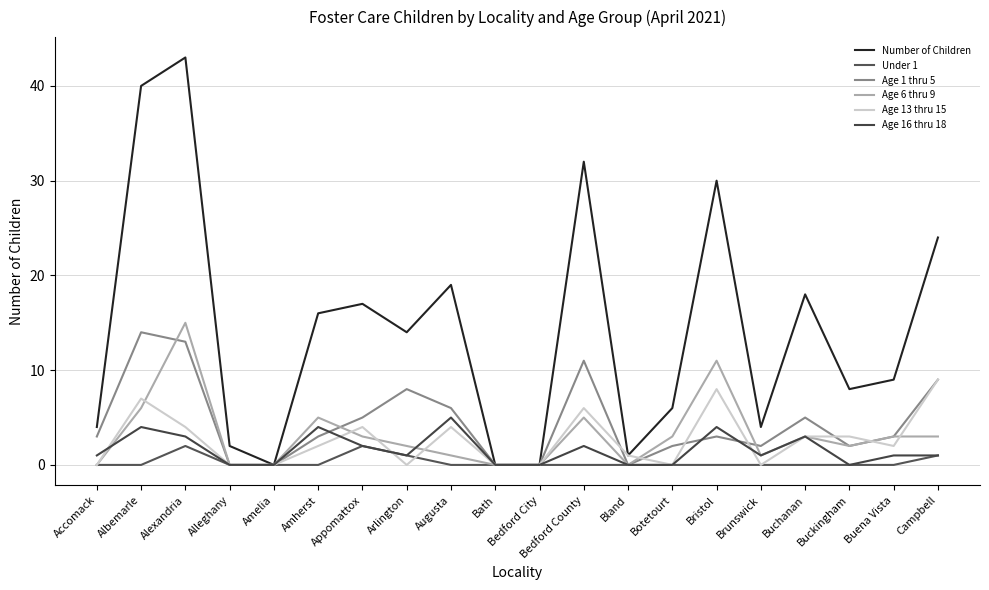

Reading right to left, list all the values displayed in this chart.

Number of Children: 24	9	8	18	4	30	6	1	32	0	0	19	14	17	16	0	2	43	40	4
Under 1: 1	0	0	0	0	0	0	0	0	0	0	0	1	2	0	0	0	2	0	0
Age 1 thru 5: 9	3	2	5	2	3	2	0	11	0	0	6	8	5	3	0	0	13	14	3
Age 6 thru 9: 3	3	2	3	1	11	3	0	5	0	0	1	2	3	5	0	0	15	6	0
Age 13 thru 15: 9	2	3	3	0	8	0	1	6	0	0	4	0	4	2	0	0	4	7	0
Age 16 thru 18: 1	1	0	3	1	4	0	0	2	0	0	5	1	2	4	0	0	3	4	1